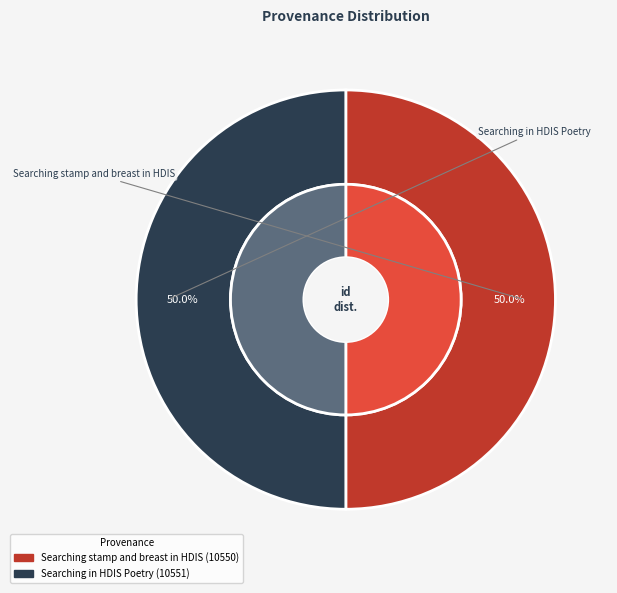

What percentage is the Searching in HDIS Poetry slice, to the nearest percent?

50%